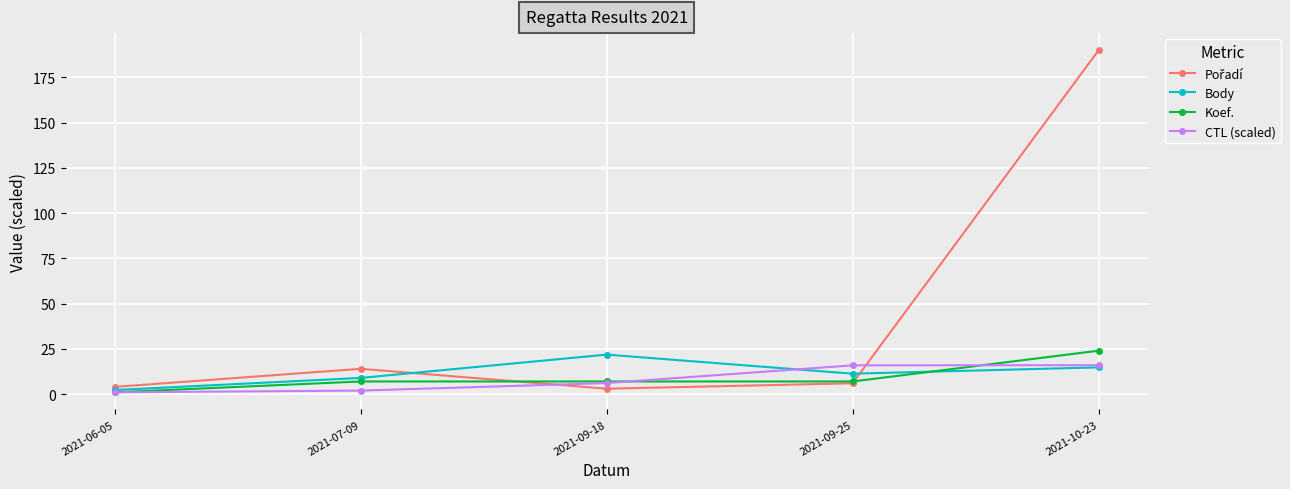

What is the label of the 2nd point from the left?

2021-07-09